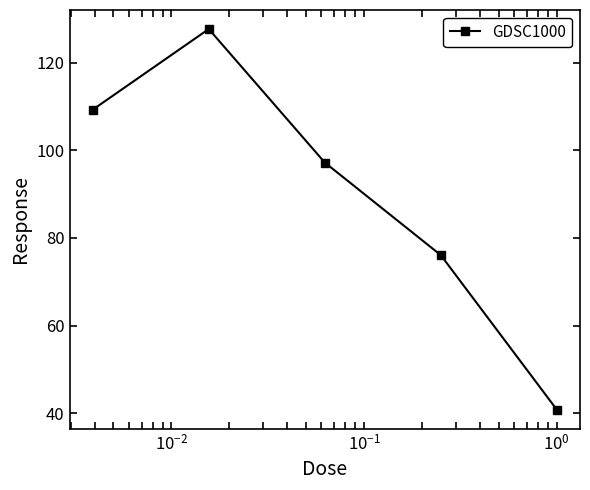

True or false: there are more than 2 points higher than both neighbors.

False